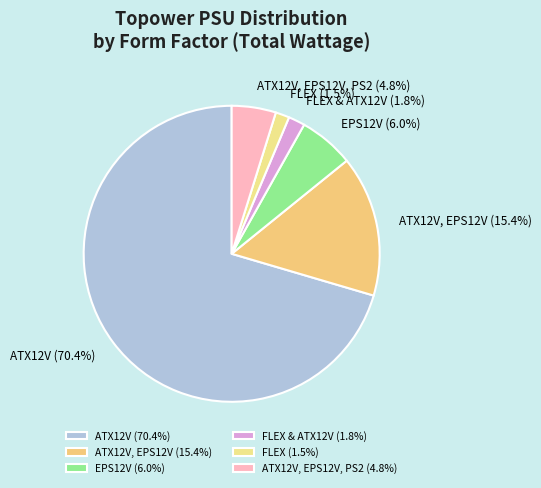

What is the total percentage of ATX12V, EPS12V and ATX12V, EPS12V, PS2?

20.2%